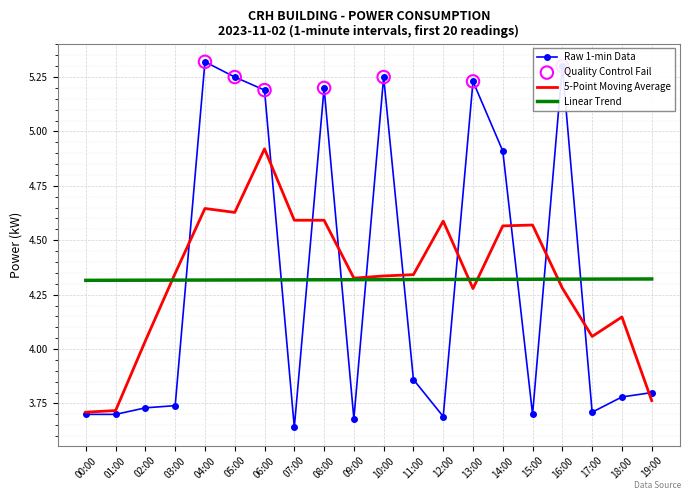

Which series has the widest spread of values?

Raw 1-min Data